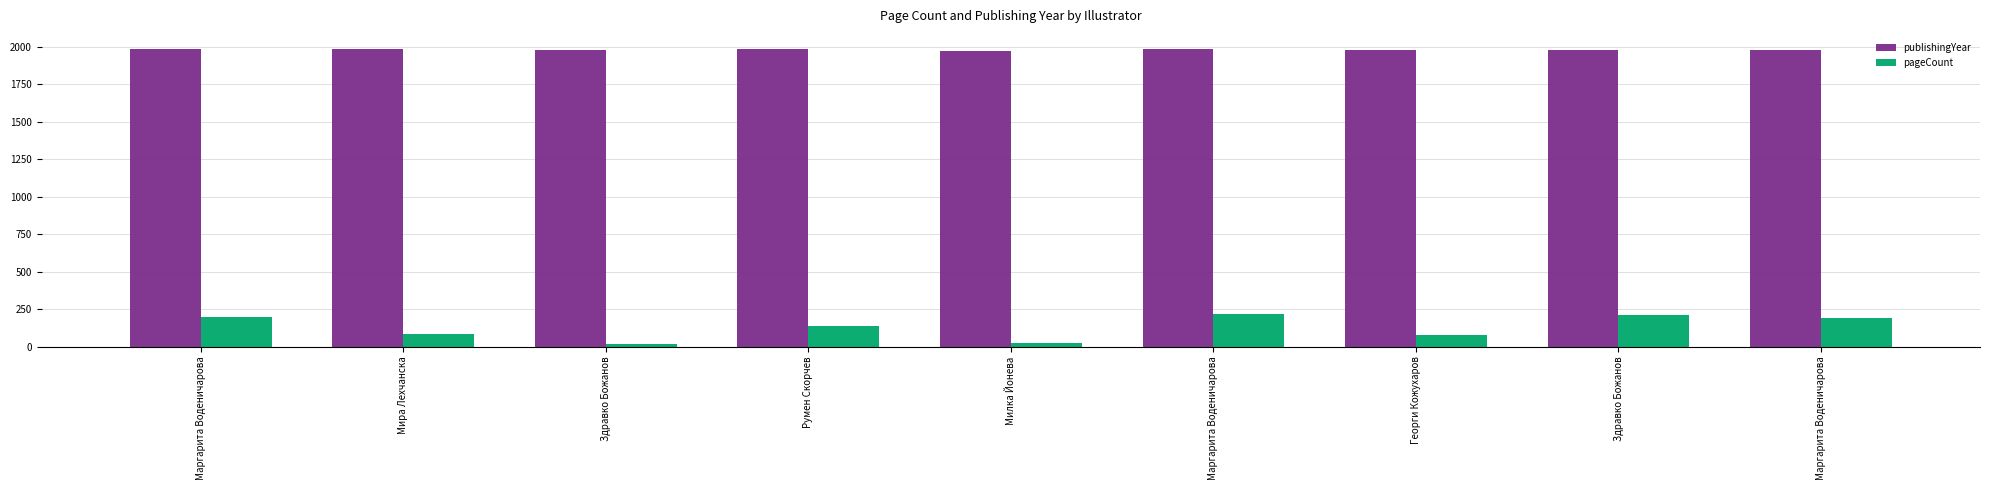

What are all the series names shown in the legend?

publishingYear, pageCount